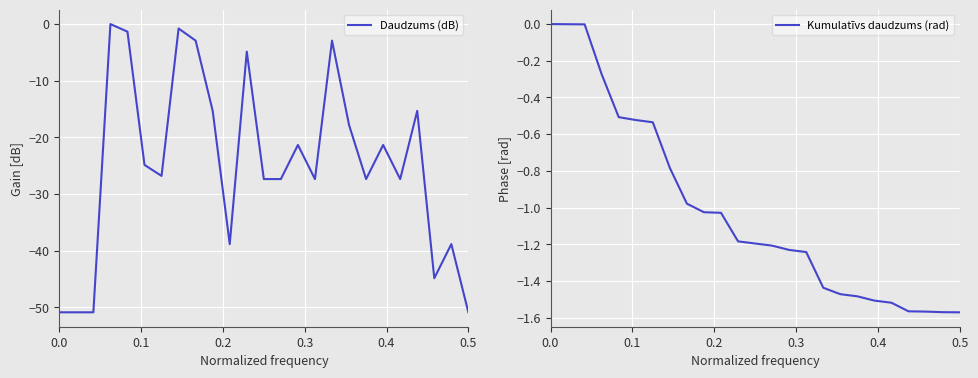

What are all the series names shown in the legend?

Daudzums (dB), Kumulatīvs daudzums (rad)